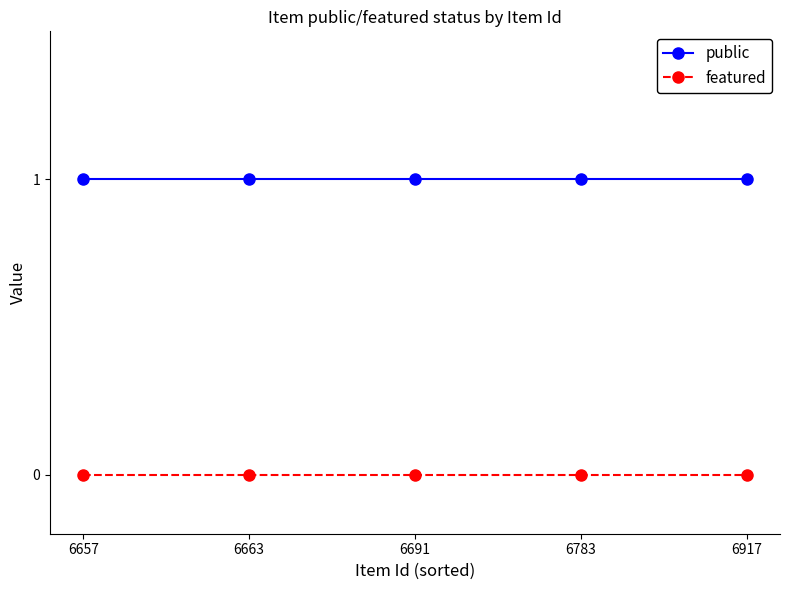

Is it true that public equals 0 at 6663?

False